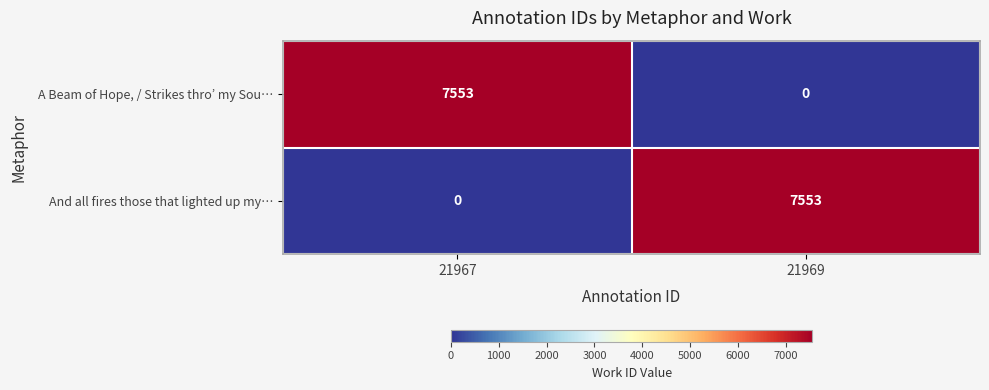

What is the difference between the A Beam of Hope, / Strikes thro’ my Sou… values at 21967 and 21969?

7553